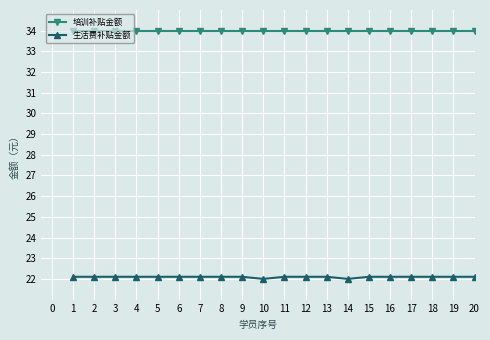

At how many categories does at least one series exceed 25?

20